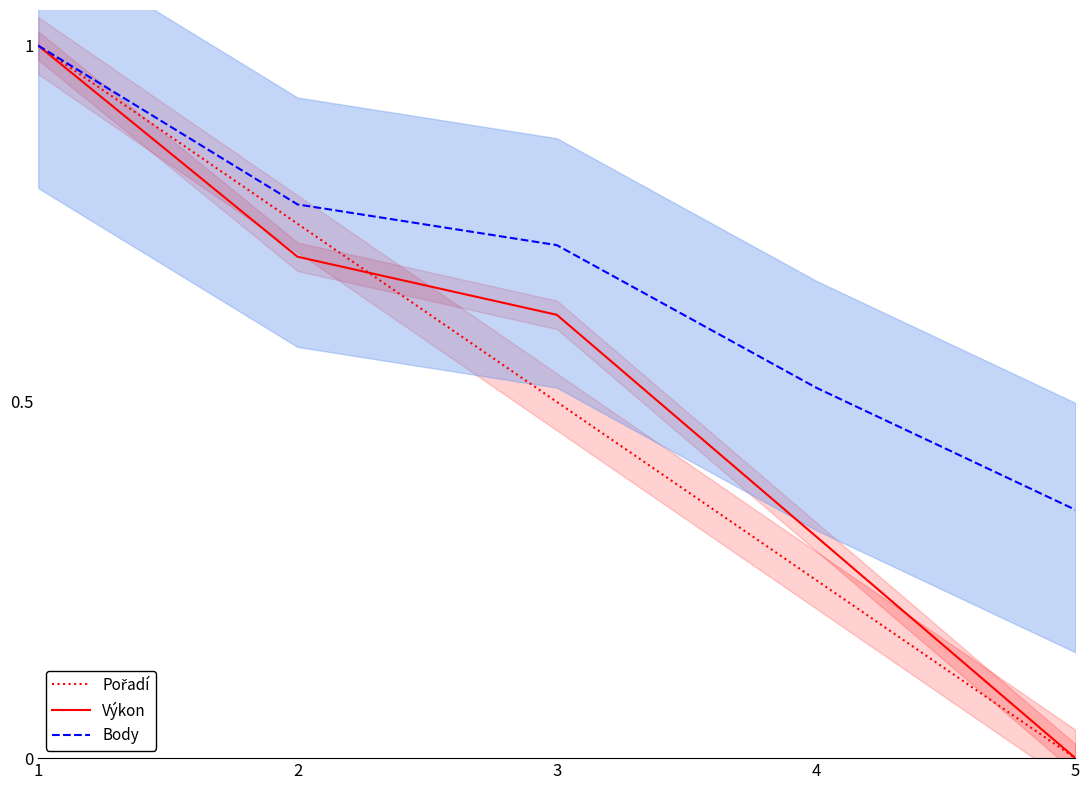

At which category is the sum across all series the highest?

1